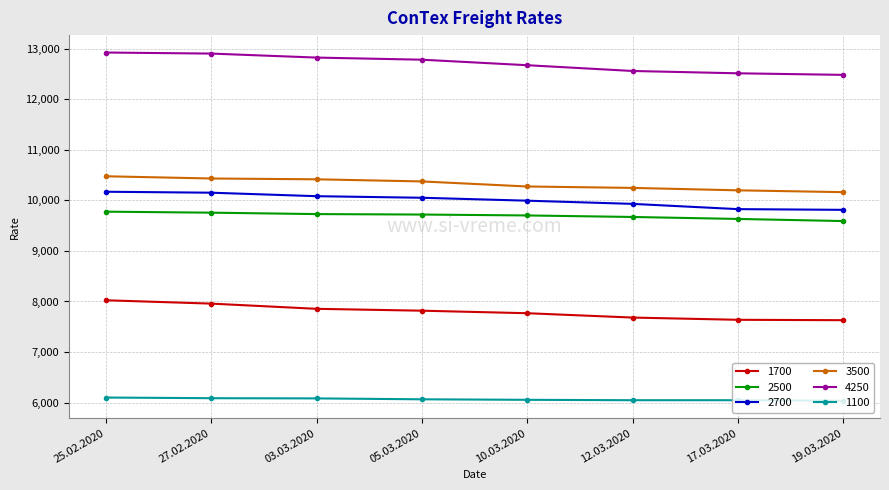

True or false: 4250 and 1700 intersect in this chart.

False